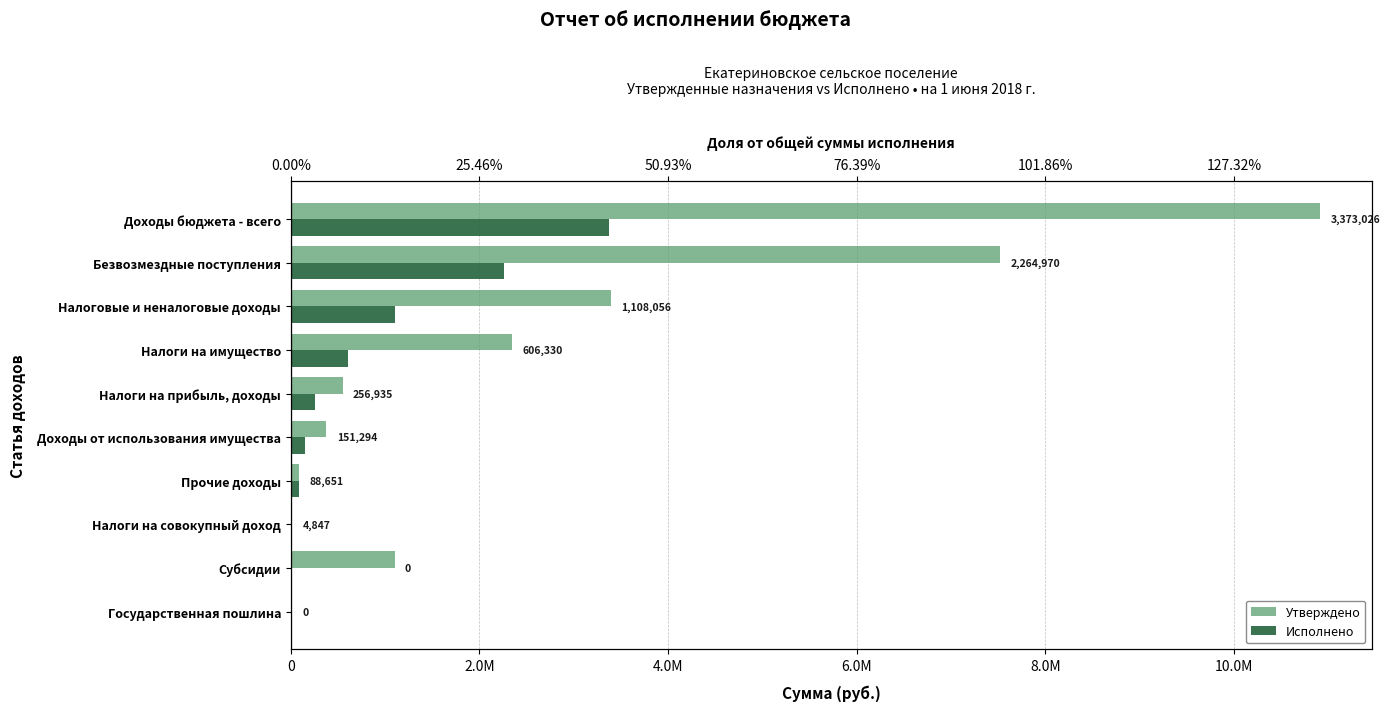

What is the difference between the second highest and minimum values in the Утверждено series?

7512477.6